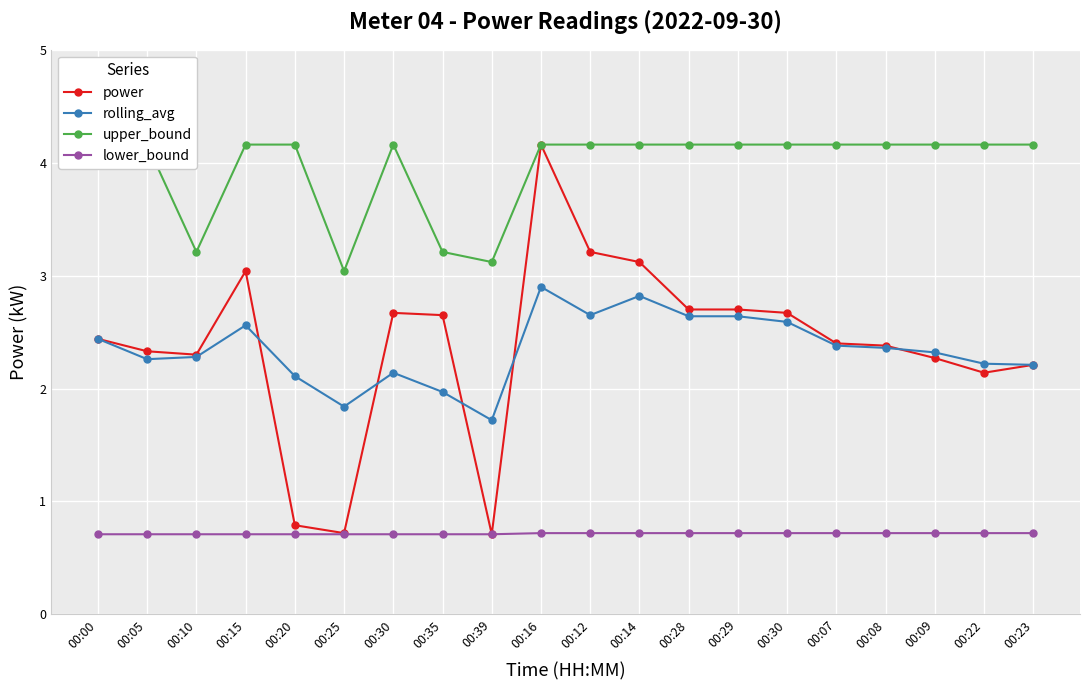

Which category has the lowest value in the rolling_avg series?

00:39